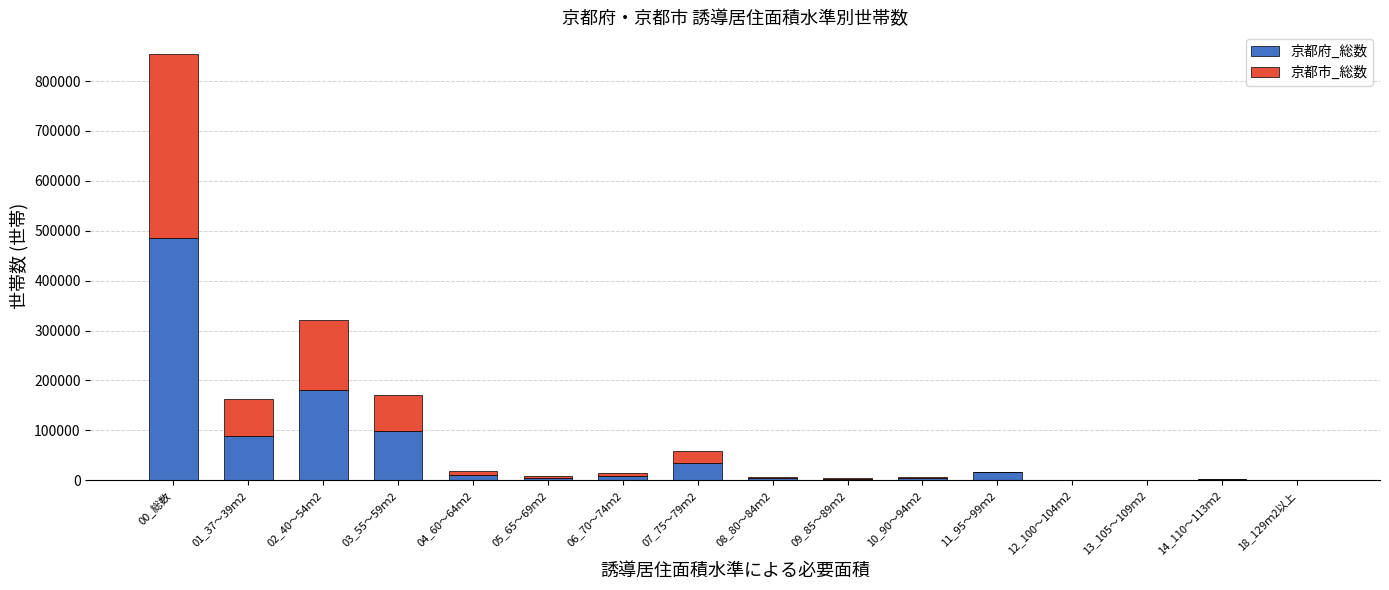

Which category has the highest value in the 京都府_総数 series?

00_総数